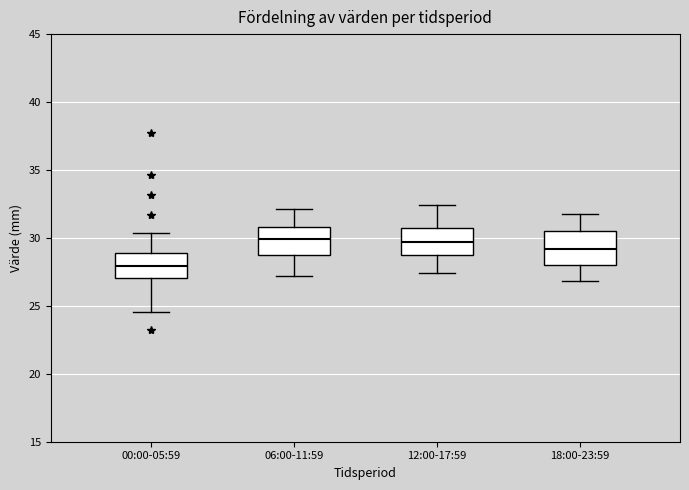

Reading left to right, transcribe this box plot: for each box, give where its median line is, the range the box spans, and where its two whiskers end, as read against the y-axis. The values are not printed on the chart, so give them approximately, as read against the axis.

00:00-05:59: median 28.0, box 27.0 to 29.0, whiskers 24.5 to 30.5
06:00-11:59: median 30.0, box 29.0 to 31.0, whiskers 27.0 to 32.0
12:00-17:59: median 29.5, box 29.0 to 31.0, whiskers 27.5 to 32.5
18:00-23:59: median 29.0, box 28.0 to 30.5, whiskers 27.0 to 32.0